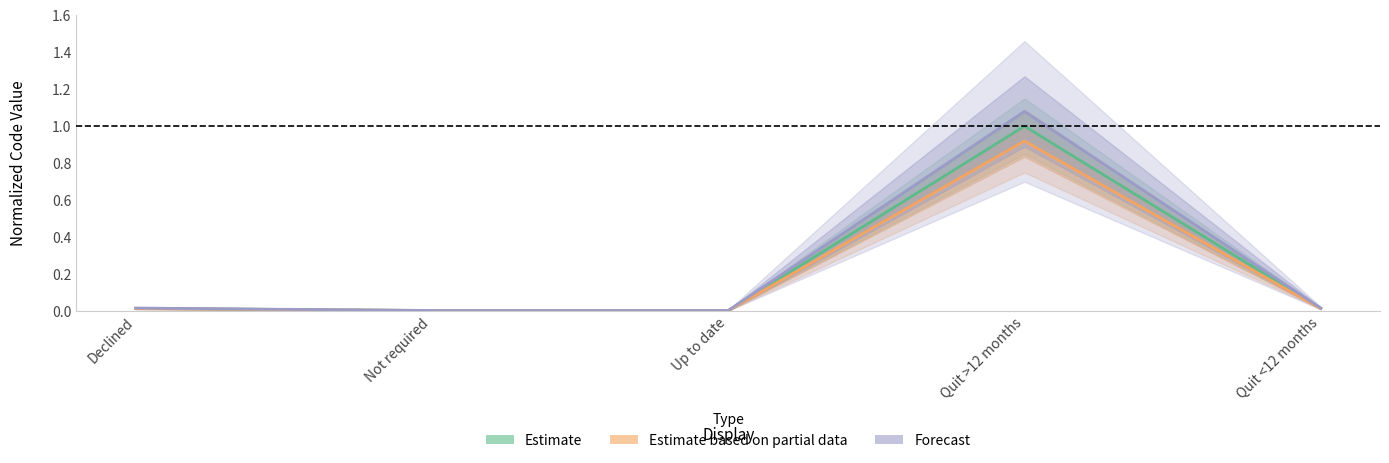

What is the label of the 1st point from the left?

Declined